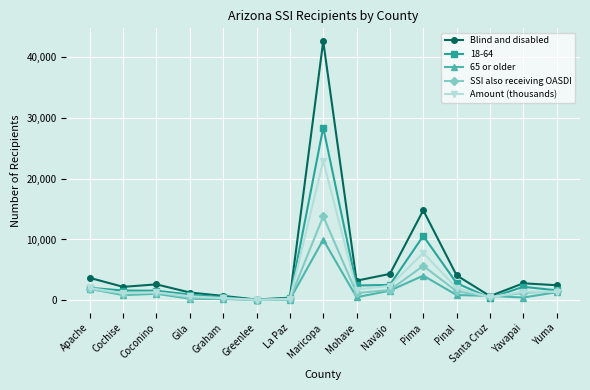

True or false: SSI also receiving OASDI has more than 1 points higher than both neighbors.

True